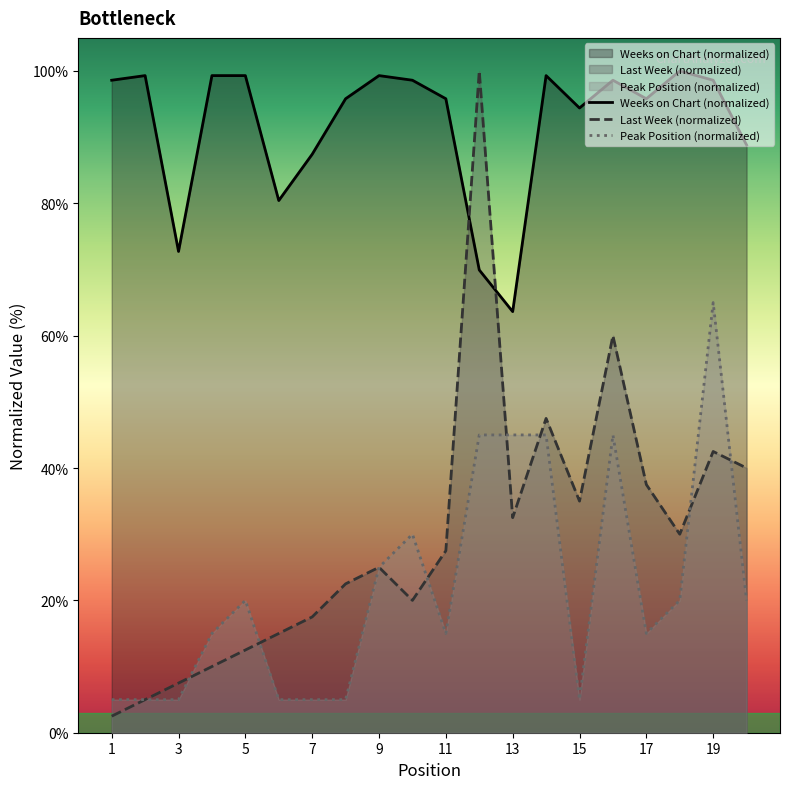

The value of Peak Position at 6 is 5.0. True or false?

True